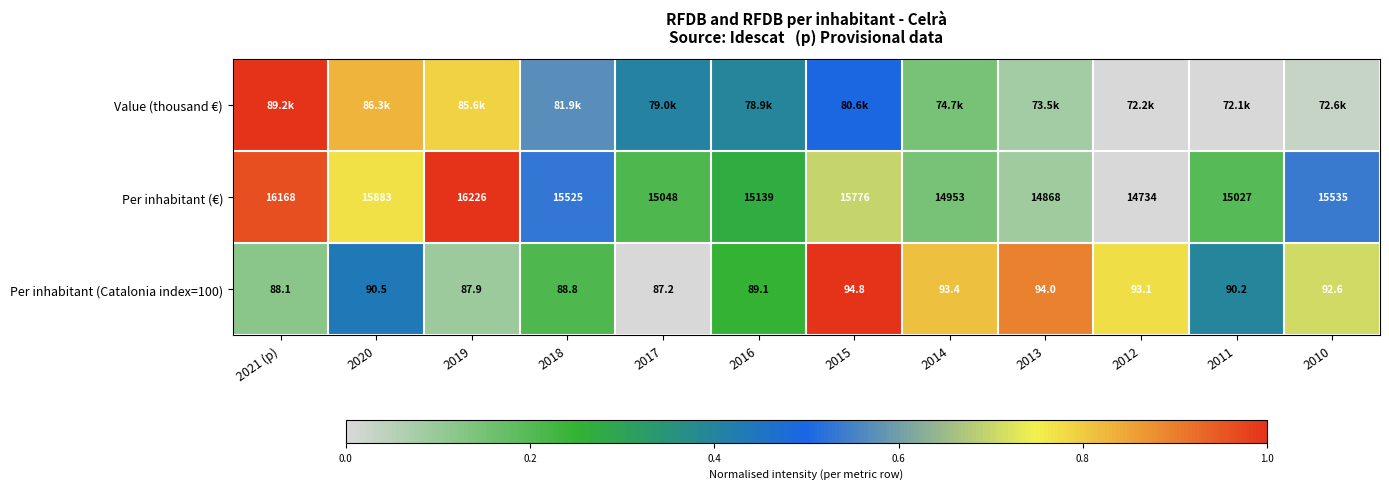

How many data points in Per inhabitant (€) are less than 15525?

6